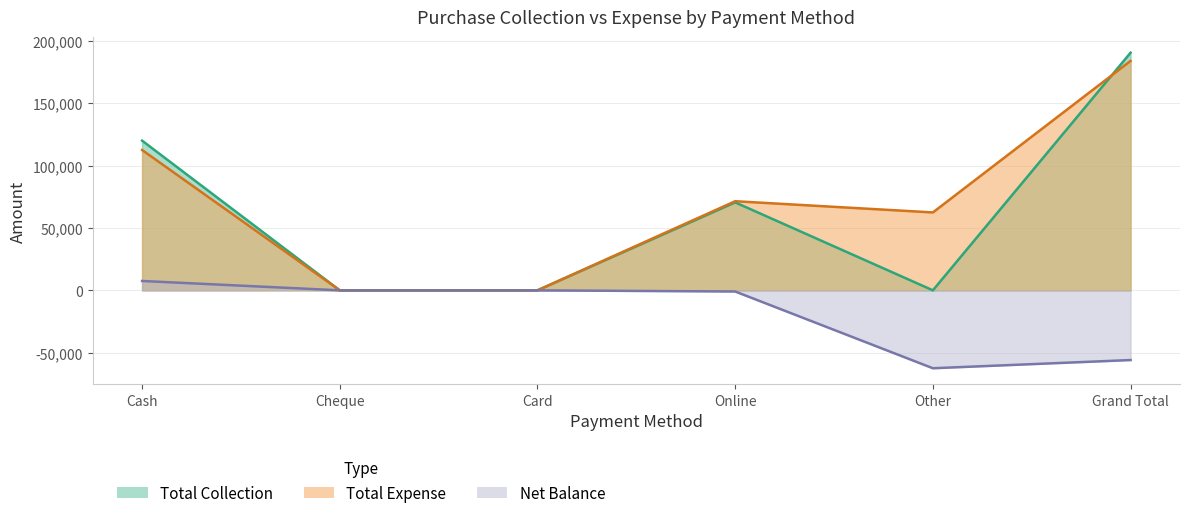

Rank the categories by Net Balance value from lowest to highest.

Other, Grand Total, Online, Cheque, Card, Cash